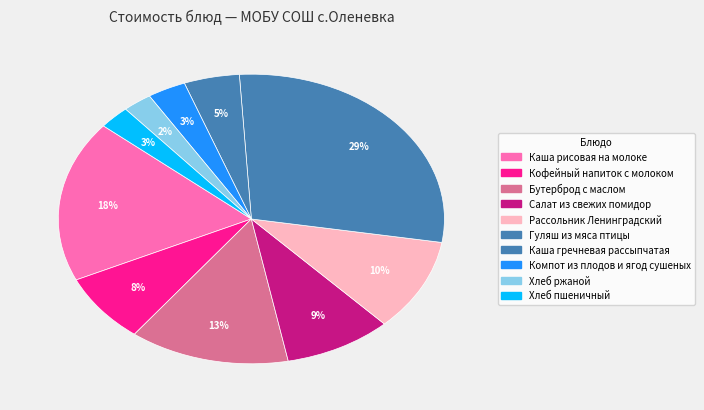

How many segments does this pie chart have?

10